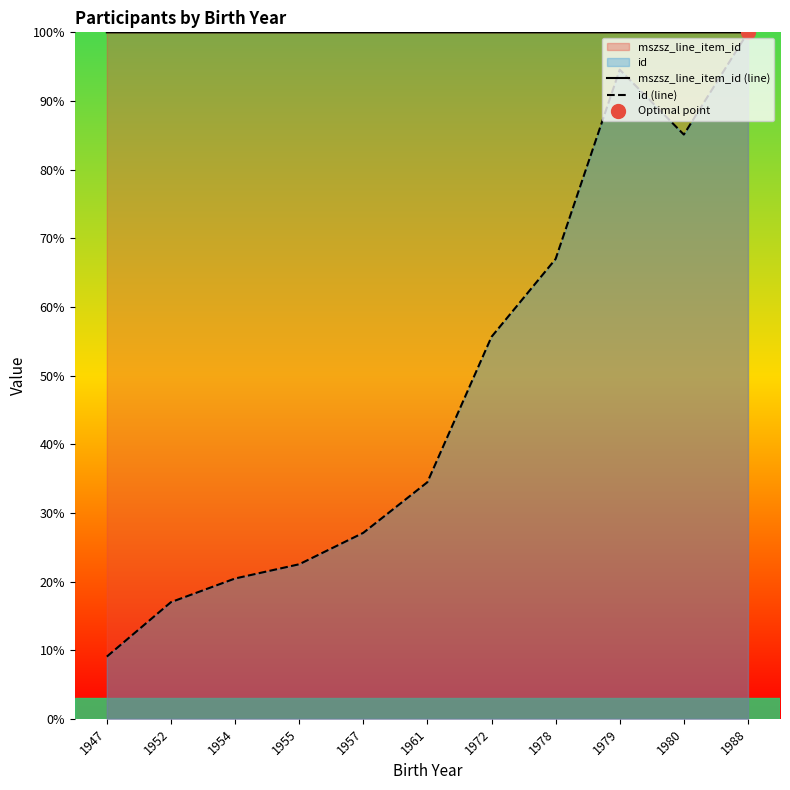

What is the sum of the mszsz_line_item_id (line) values at 1957 and 1988?

200.0